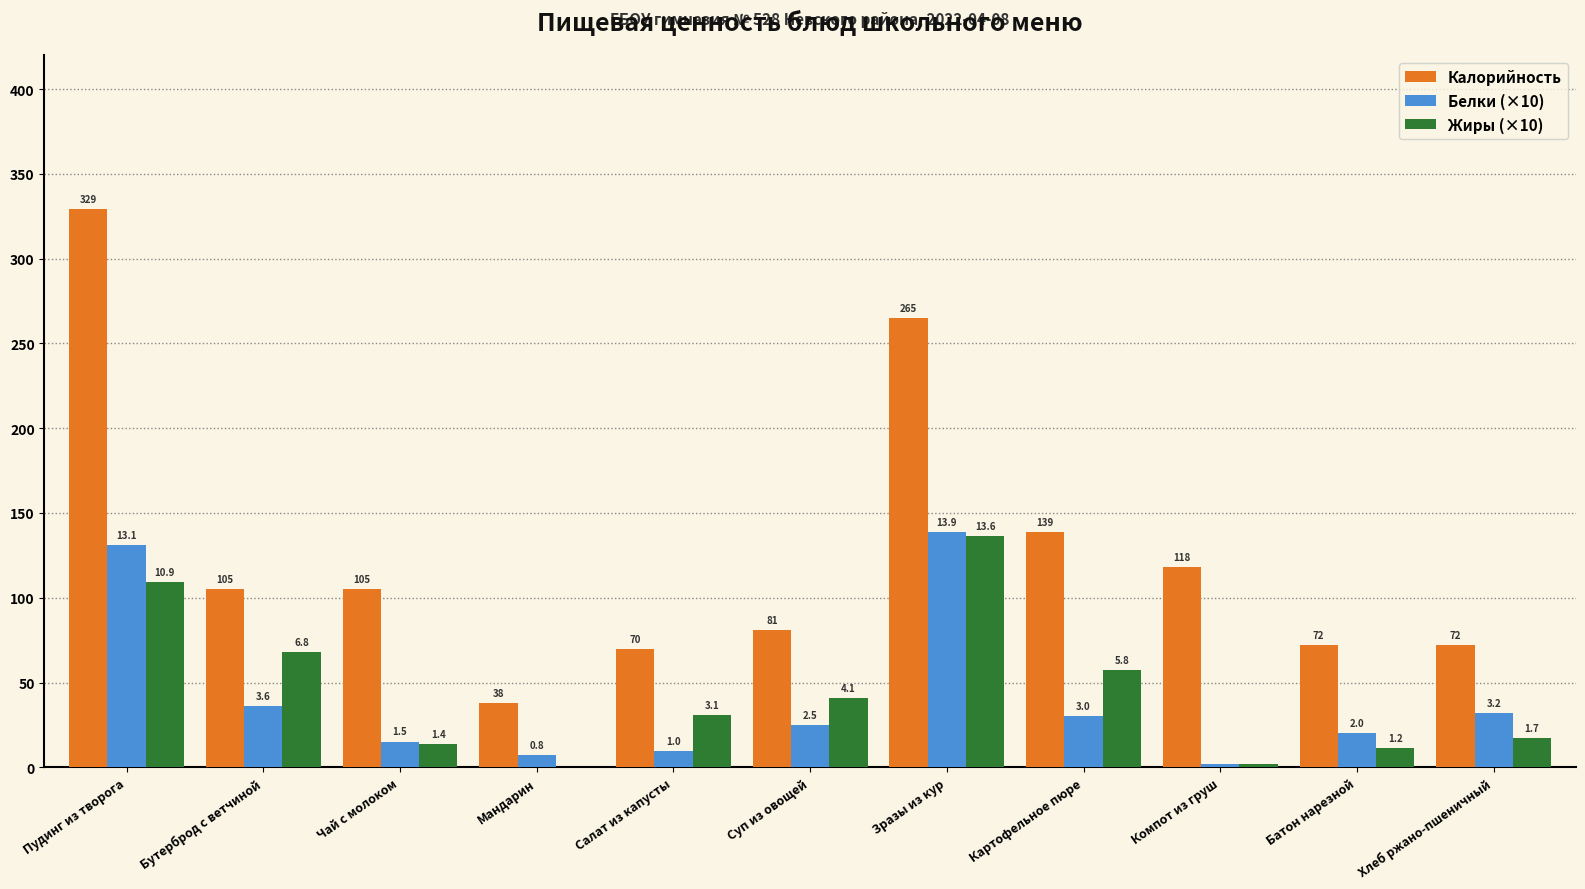

What are all the series names shown in the legend?

Калорийность, Белки (×10), Жиры (×10)